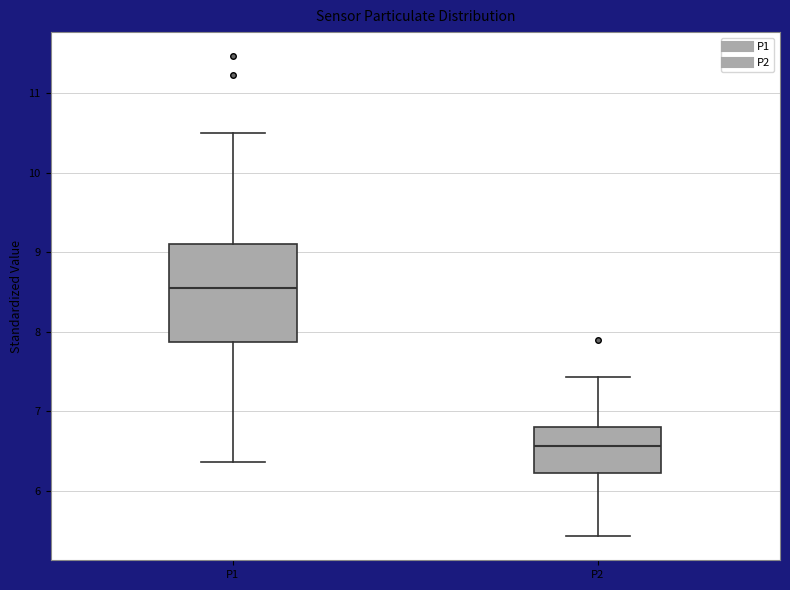

Which box has the lowest median line?

P2